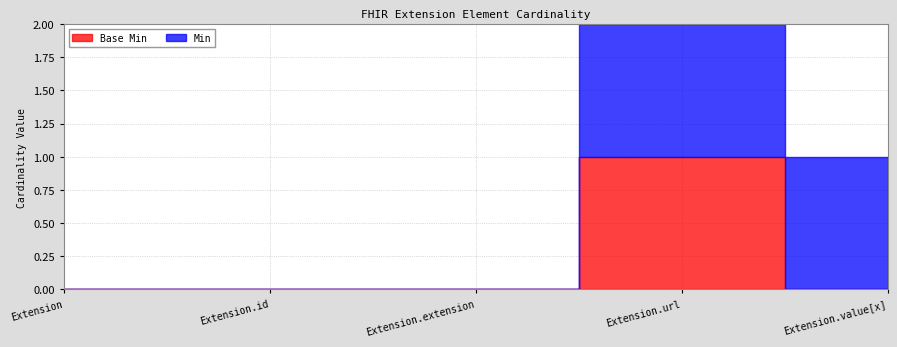

What is the difference between the Base Min values at Extension.value[x] and Extension.url?

1